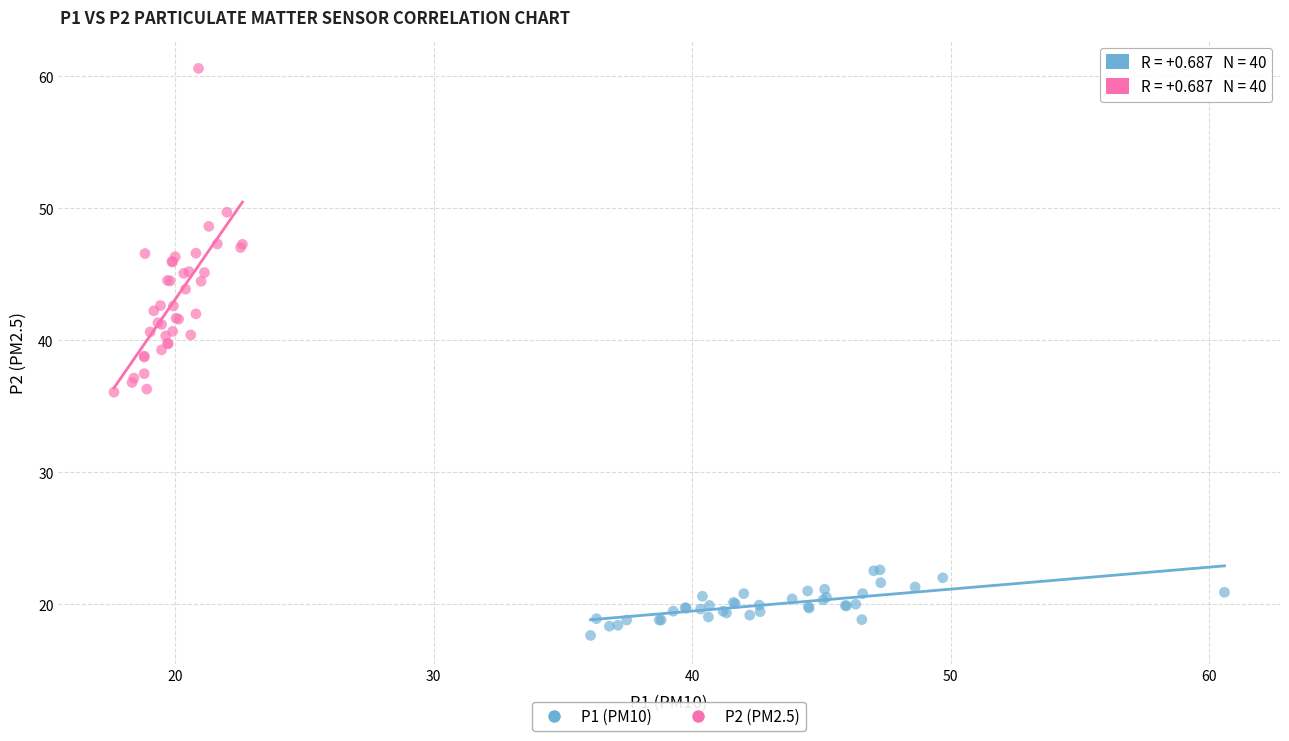

Which series reaches the minimum Y coordinate?

P1 (PM10)